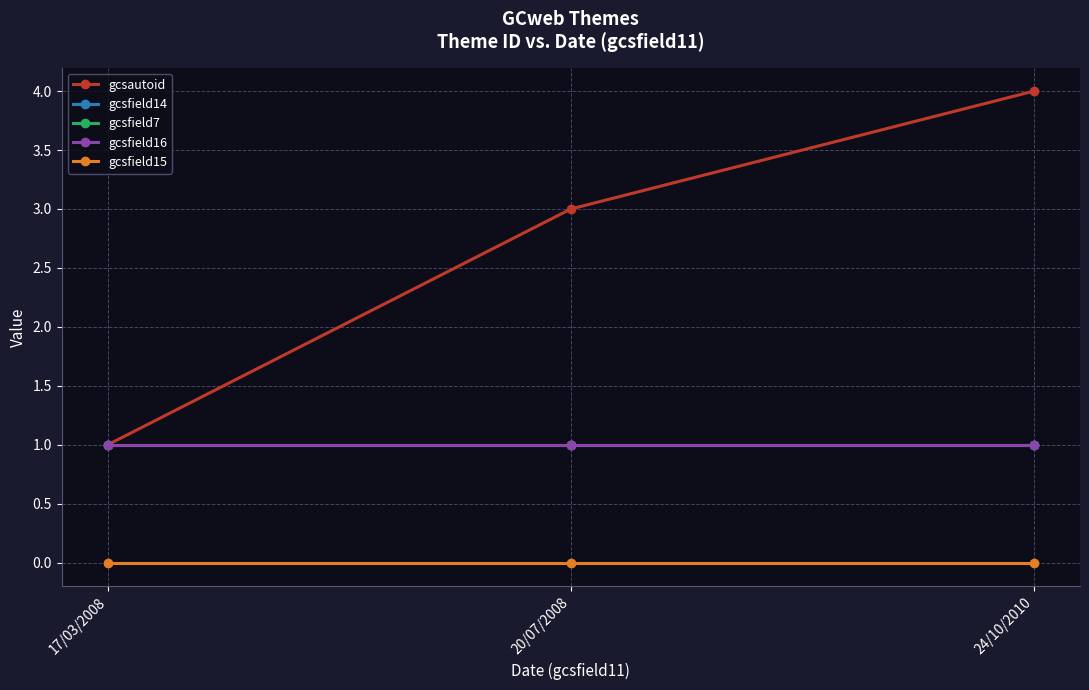

What is the spread (max minus min) of values at 24/10/2010?

4